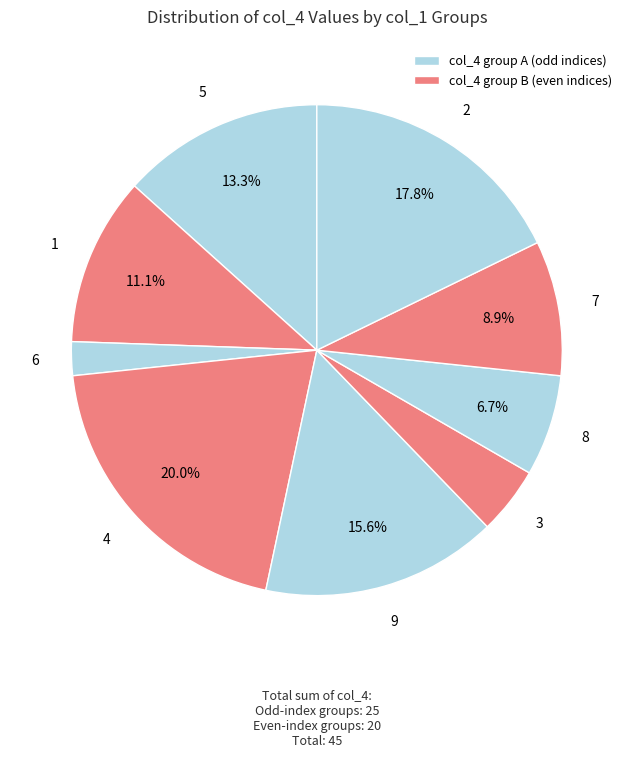

Does any single category account for the majority?

No